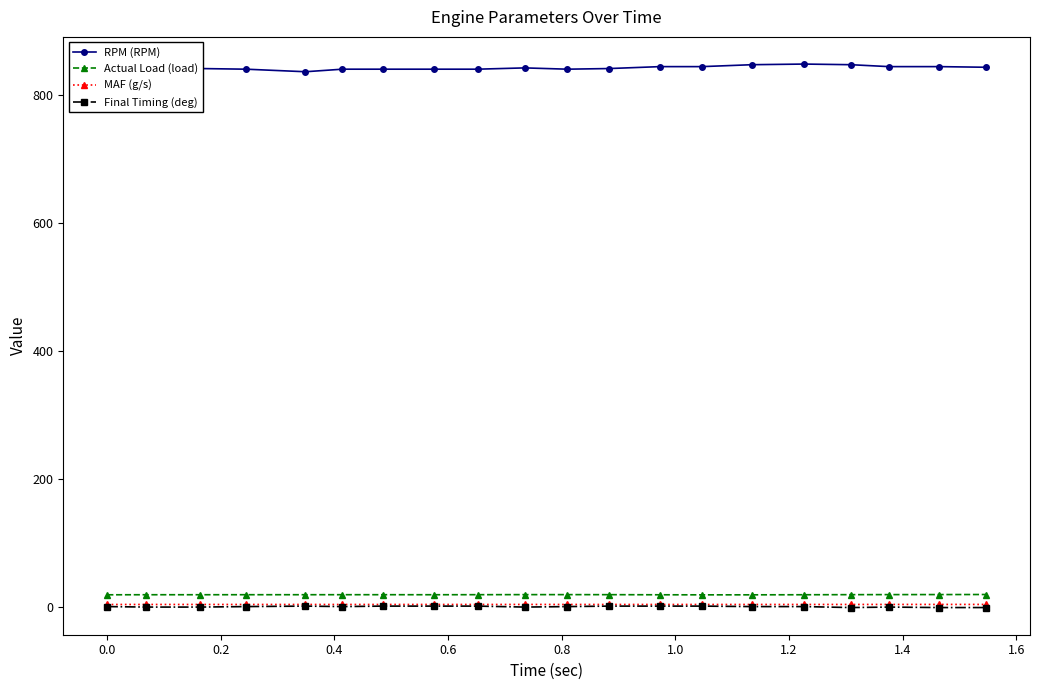

What is the average value of the Final Timing (deg) series?

-0.1